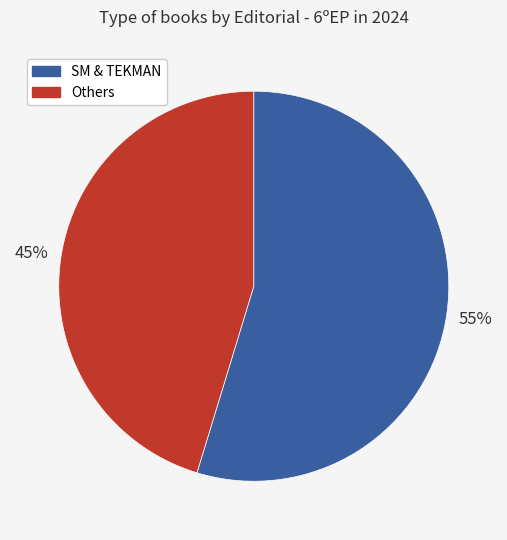

To the nearest percent, what is the average slice percentage?

50%